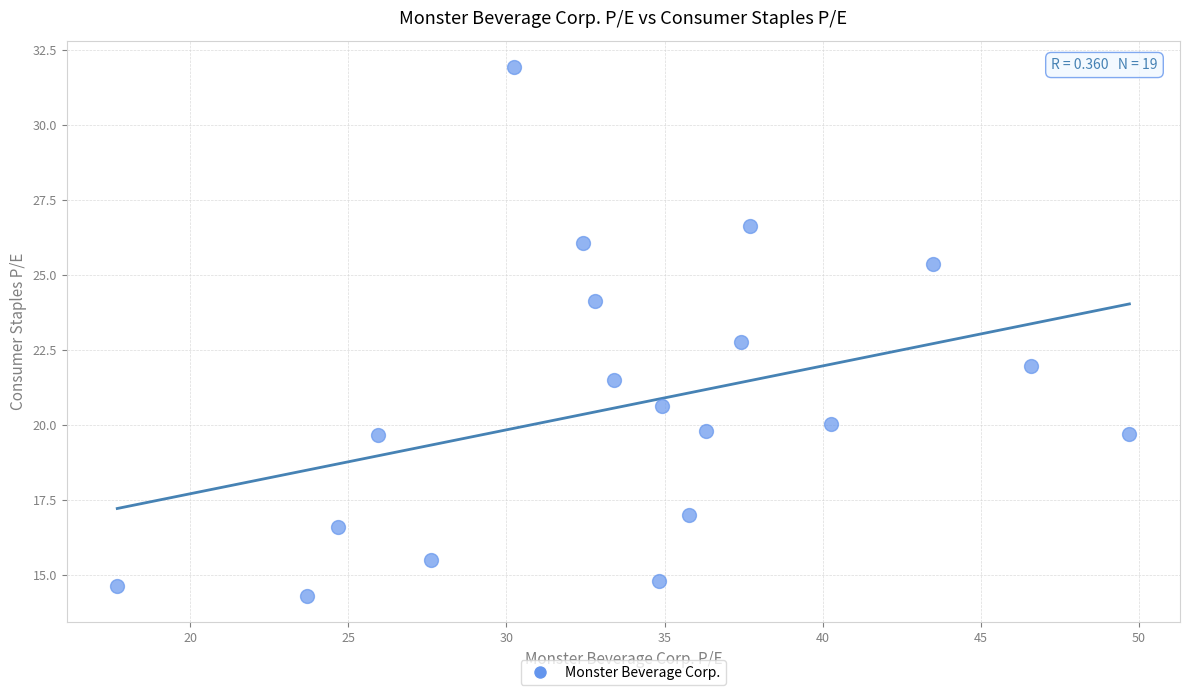

What Y value in the scatter plot is closest to 23?

22.8